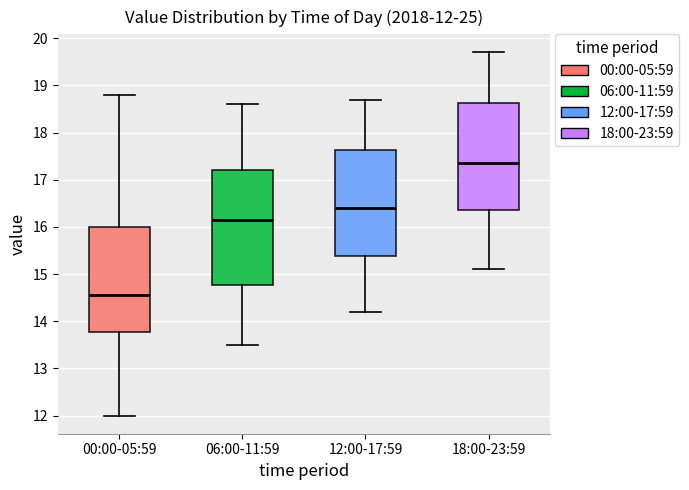

Which box's median line is the lowest?

00:00-05:59